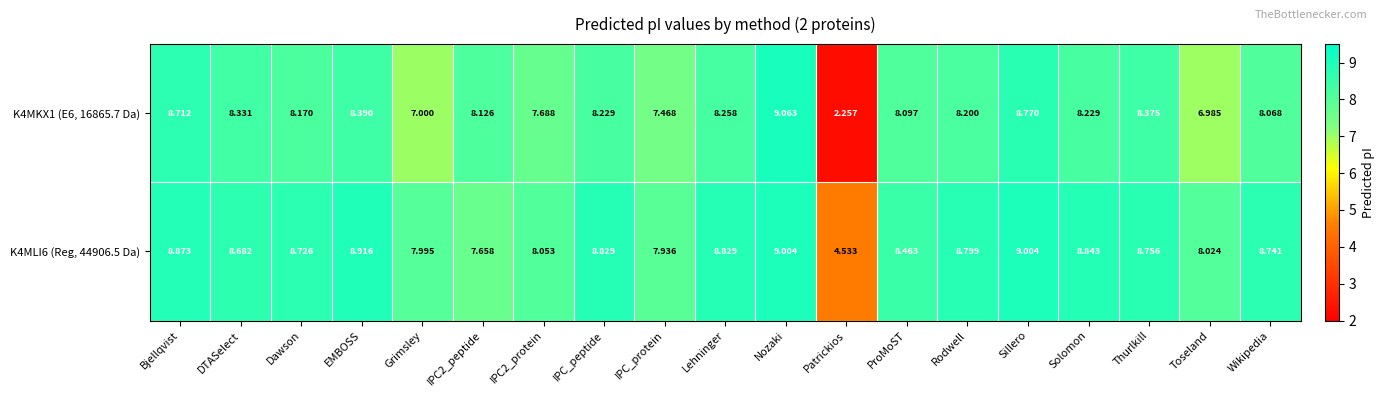

How many series are shown in this chart?

2